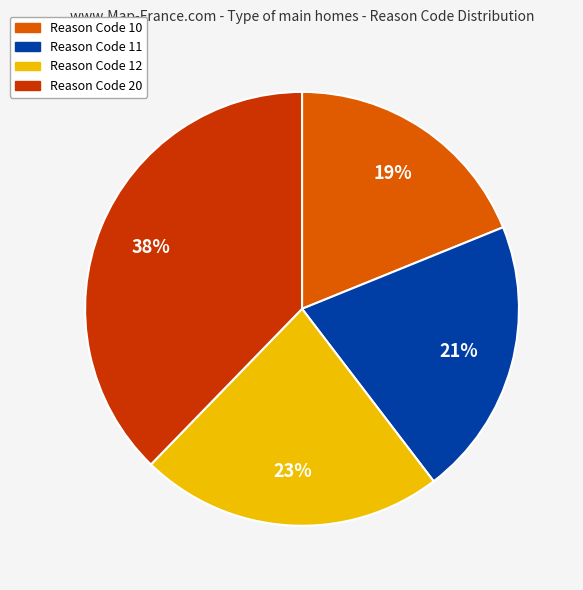

To the nearest percent, what portion does Reason Code 10 represent?

19%